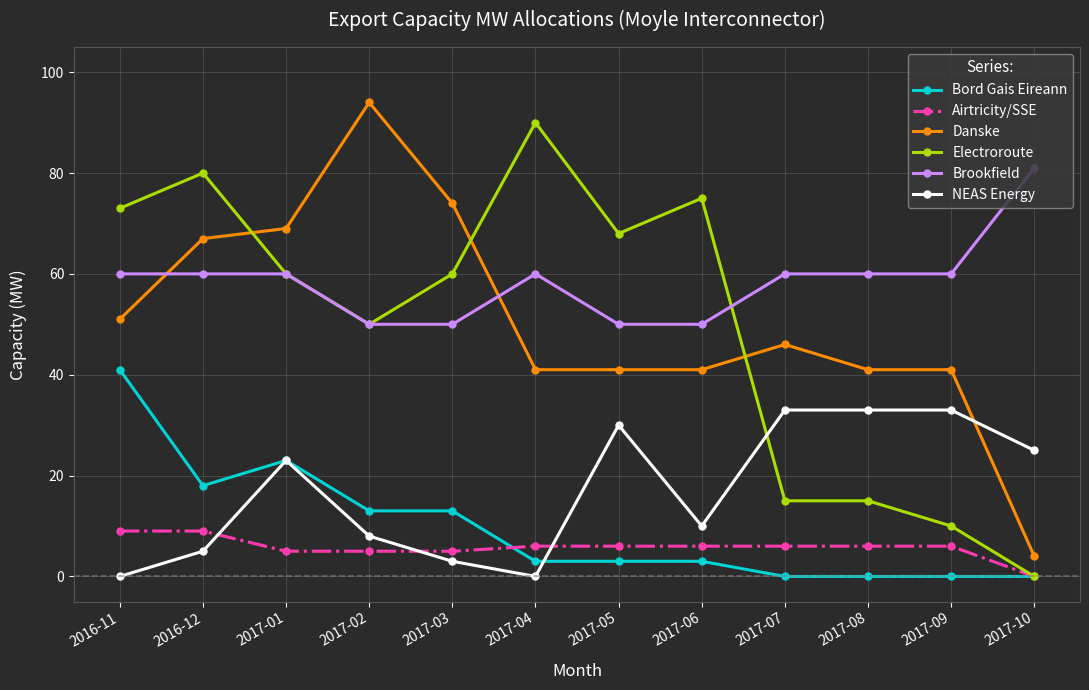

Where is the first local maximum for Bord Gais Eireann?

2017-01